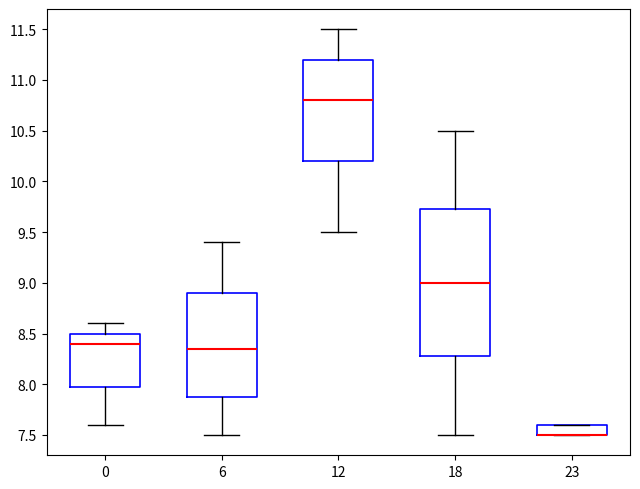

Where does the lower whisker of the box at x = 12 end on the y-axis? The values are not printed on the chart, so give them approximately, as read against the axis.

9.50